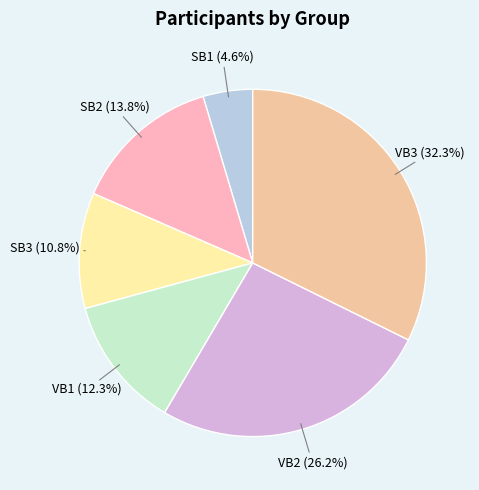

Does any single category account for the majority?

No